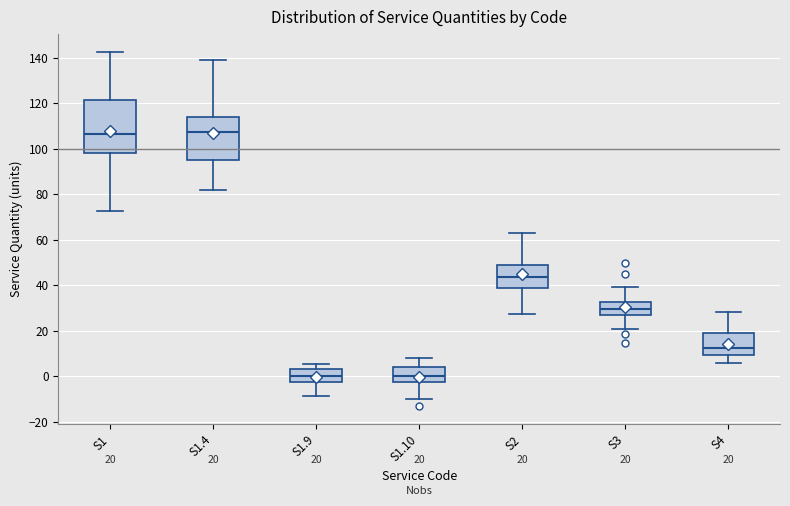

Which box is the tallest, from its lower edge to its upper edge?

S1